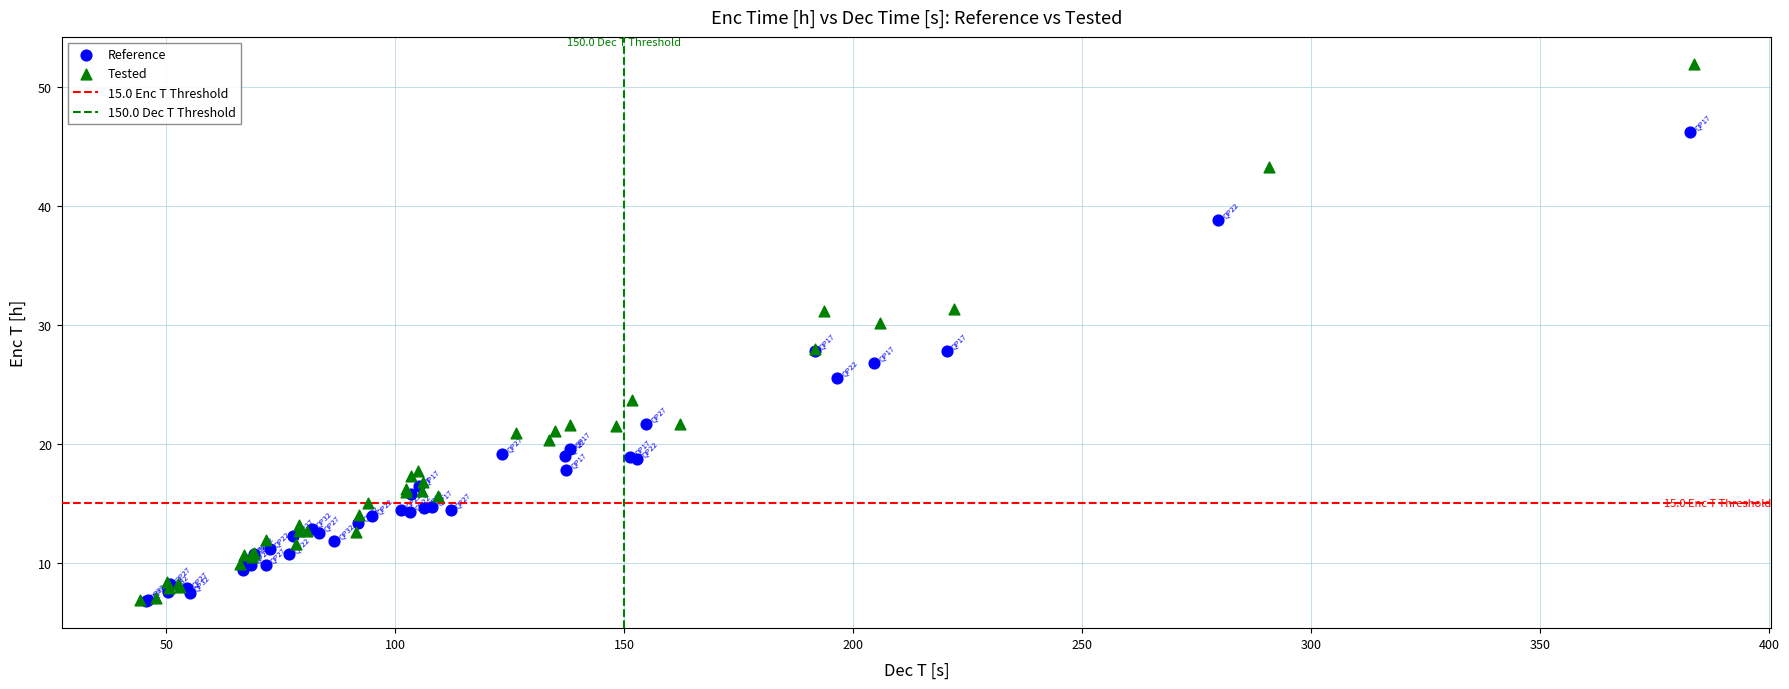

Which series has the widest spread of Y values?

Tested